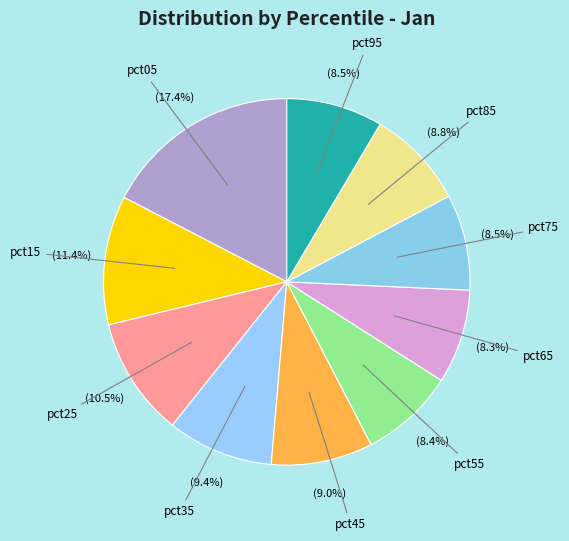

What percentage is NOT represented by pct15?

88.6%